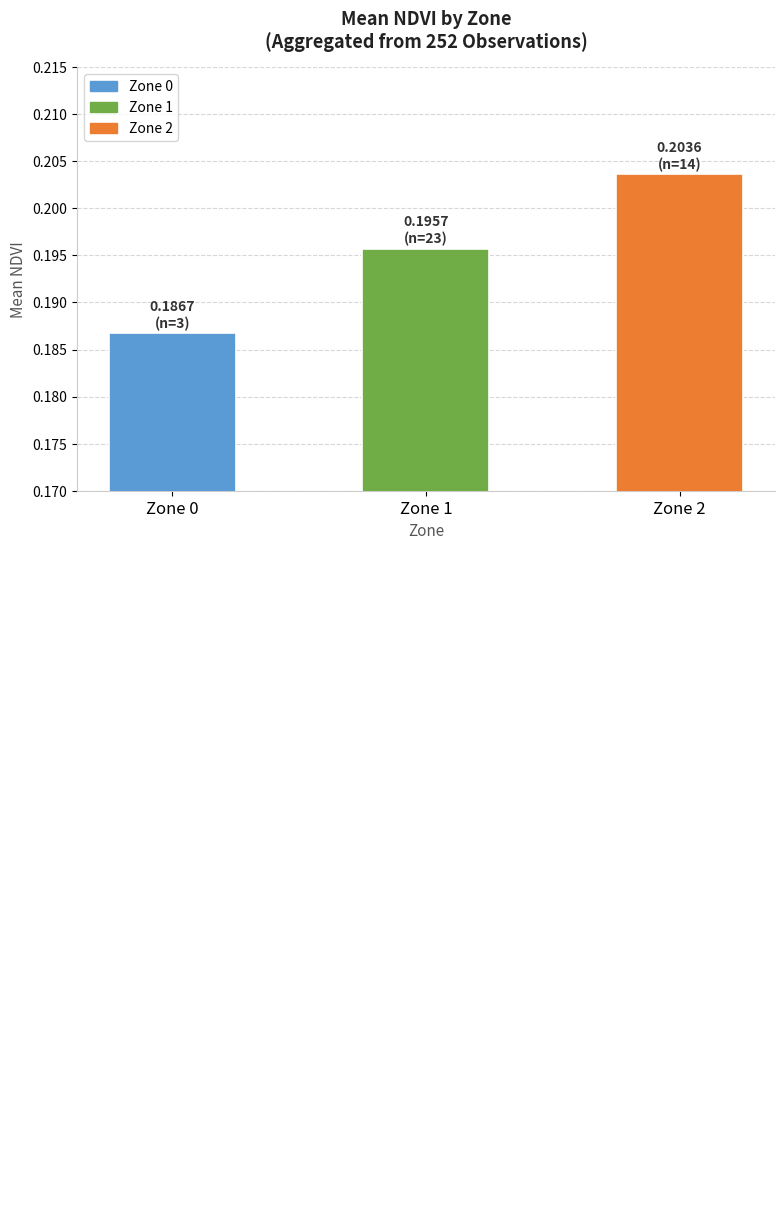

Rank the categories by value from highest to lowest.

Zone 2, Zone 1, Zone 0